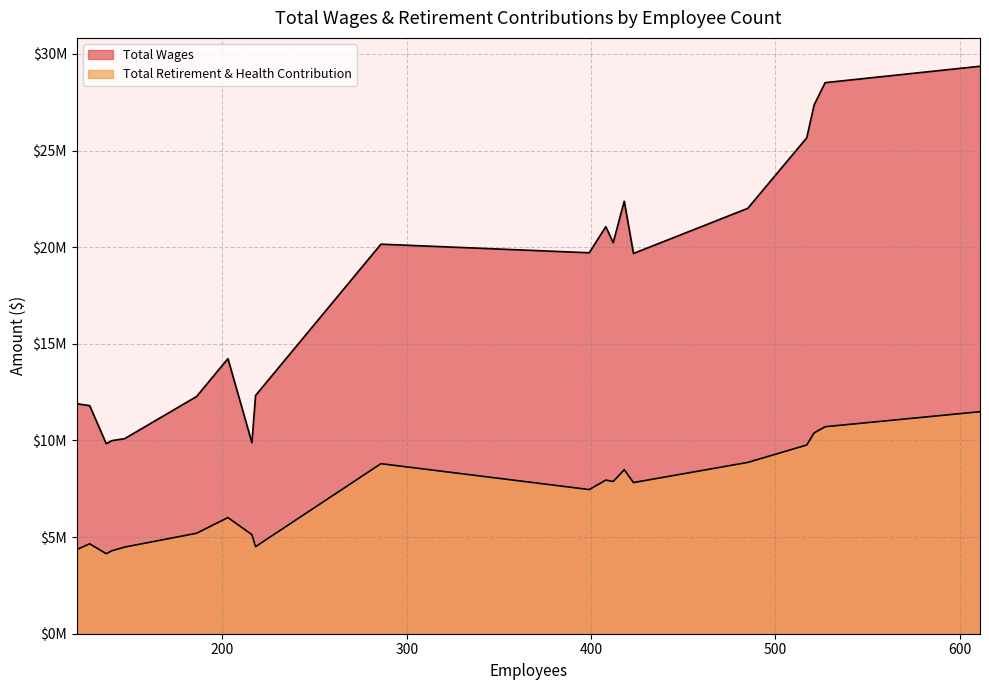

List the labels in order of Total Retirement & Health Contribution value, smallest first.

137, 140, 121, 147, 218, 128, 216, 186, 203, 399, 423, 412, 408, 418, 286, 485, 517, 521, 527, 611